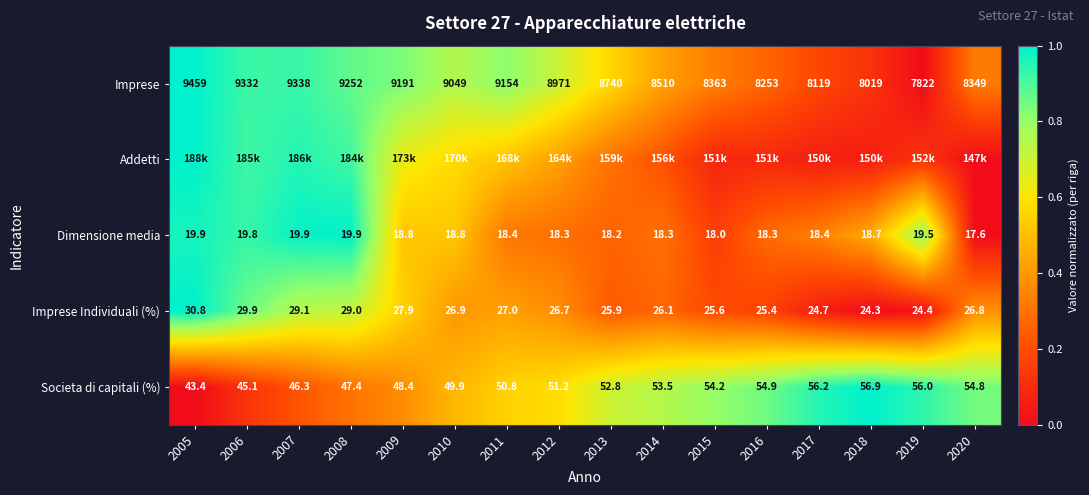

Which has a higher value, 2015 or 2005?

2005